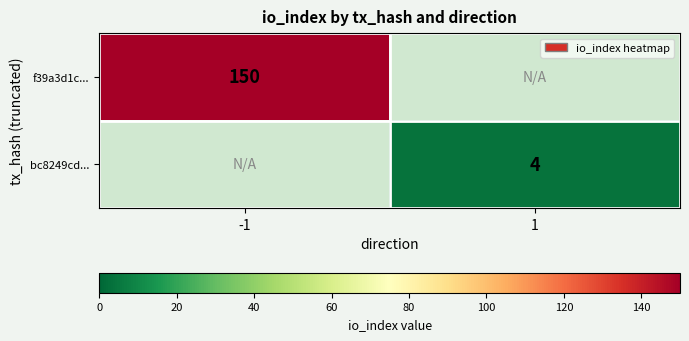

Which label corresponds to the largest value in the chart?

-1